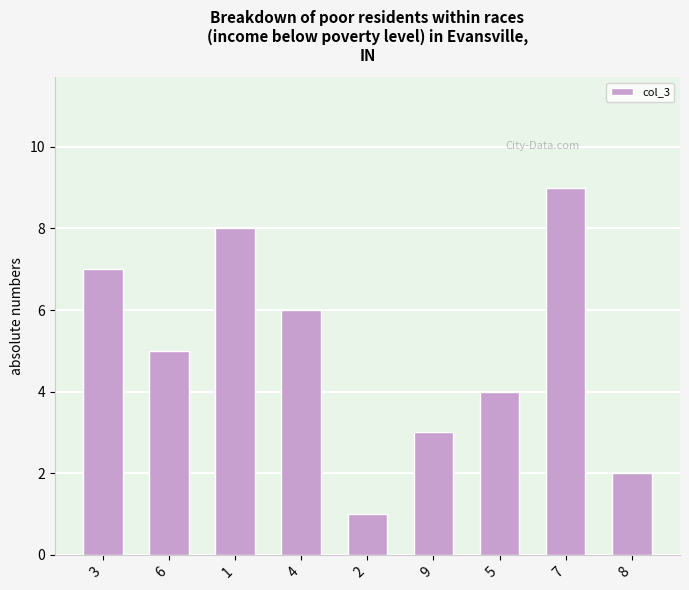

Reading right to left, list all the values displayed in this chart.

8=2	7=9	5=4	9=3	2=1	4=6	1=8	6=5	3=7